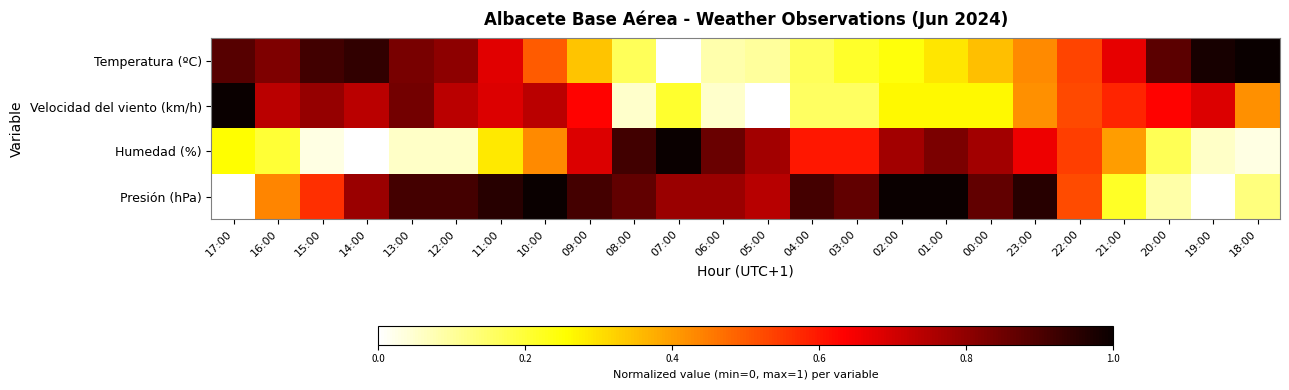

At how many categories does at least one series exceed 0?

24